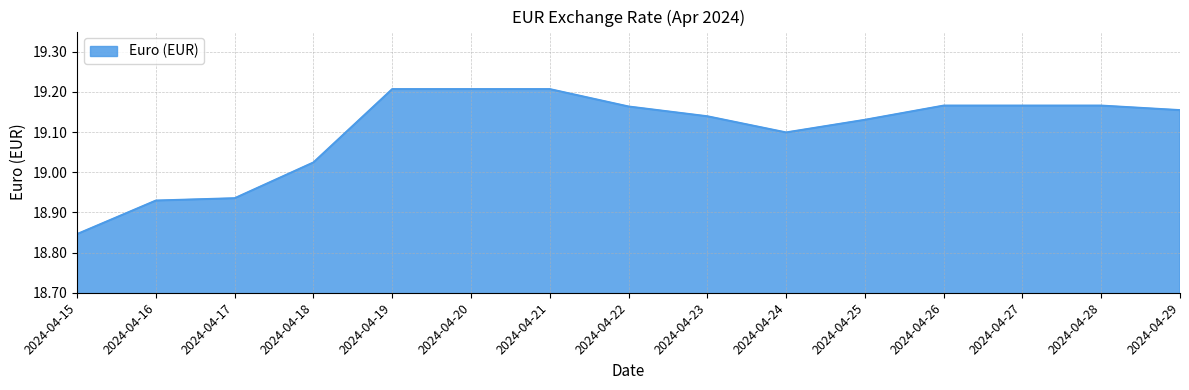

Which category has the lowest value across all series?

2024-04-15